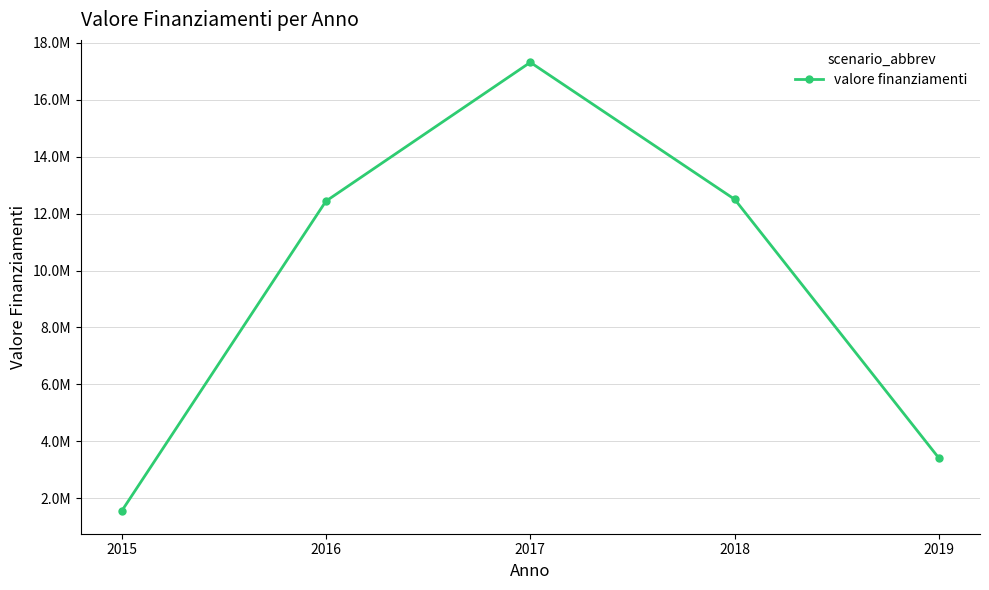

Is this an area chart (filled region under the line)?

No